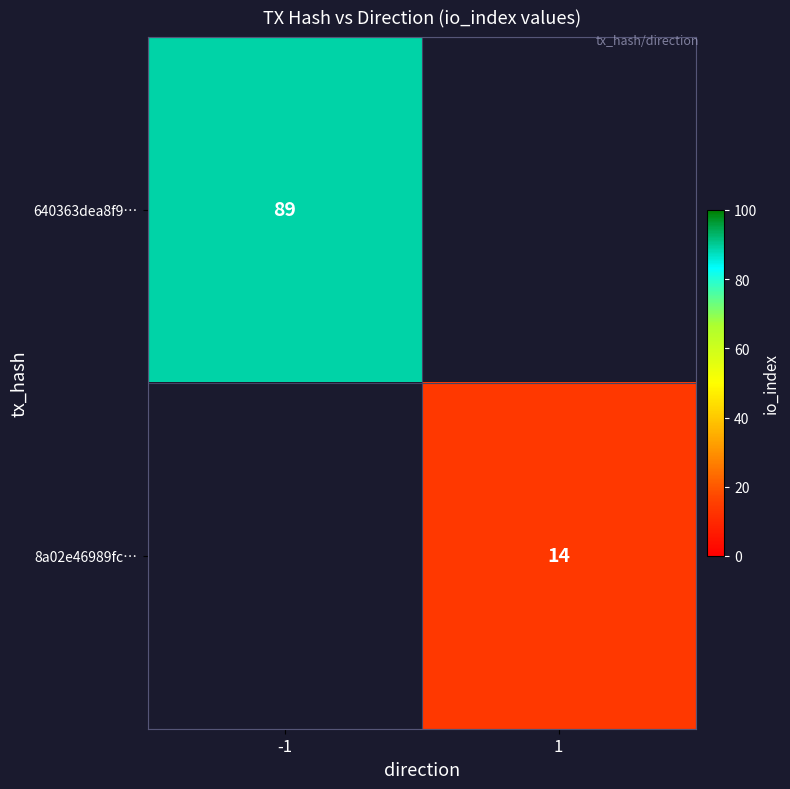

The value of 8a02e46989fc… at 1 is 18.8. True or false?

False